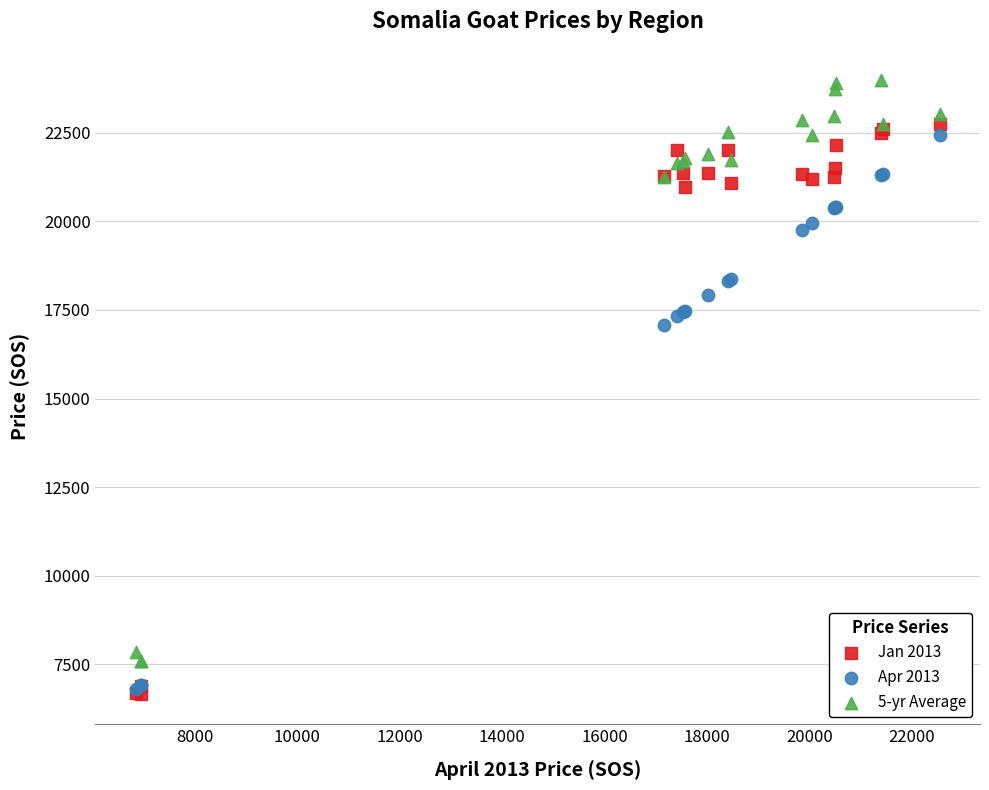

Which series contains the highest Y value?

5-yr Average